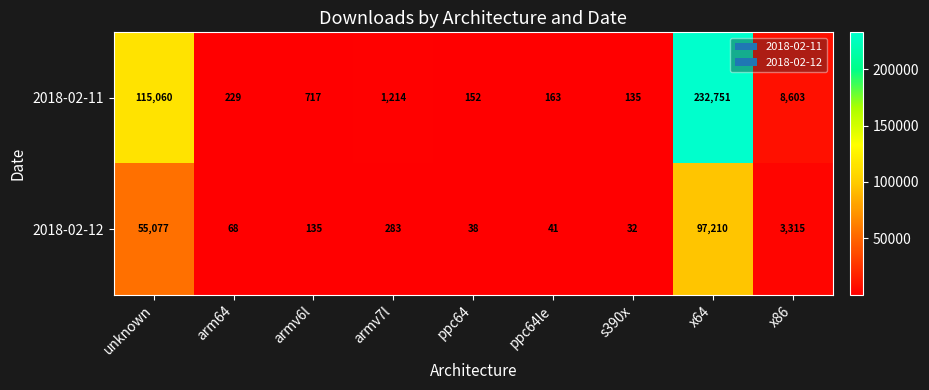

At how many categories does at least one series exceed 193733?

1